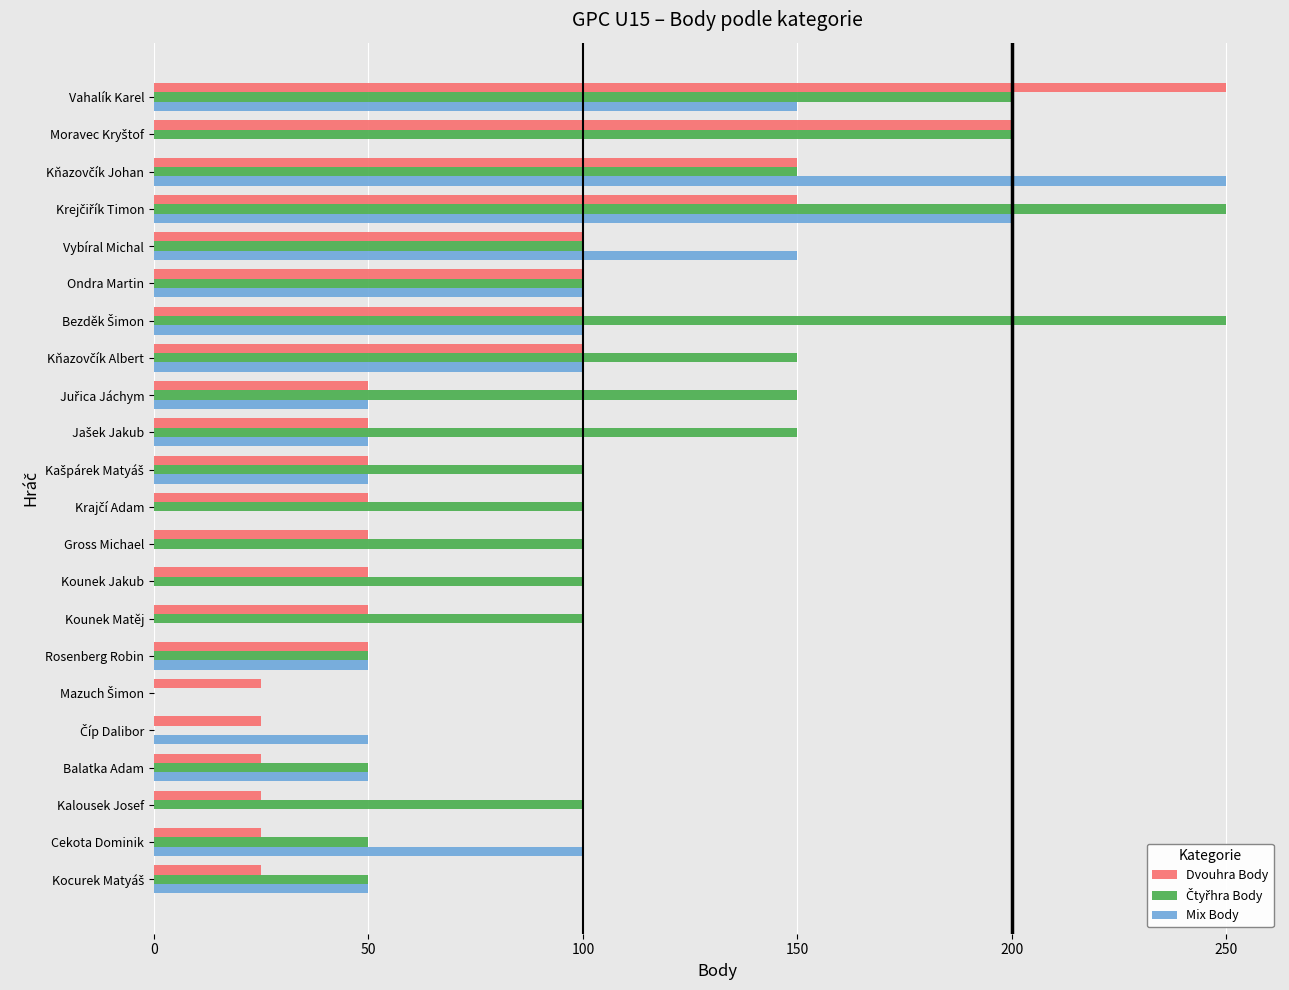

What is the highest value of the Dvouhra Body series?

250